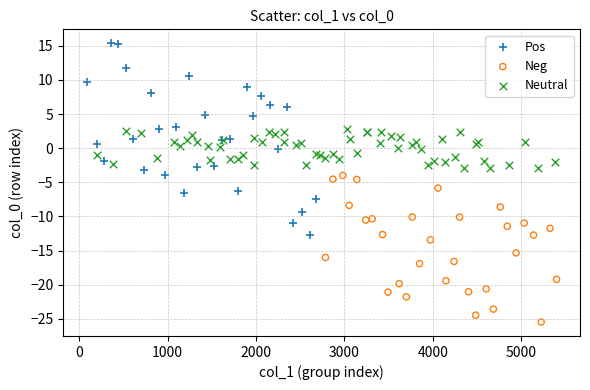

Which series contains the lowest Y value?

Neg